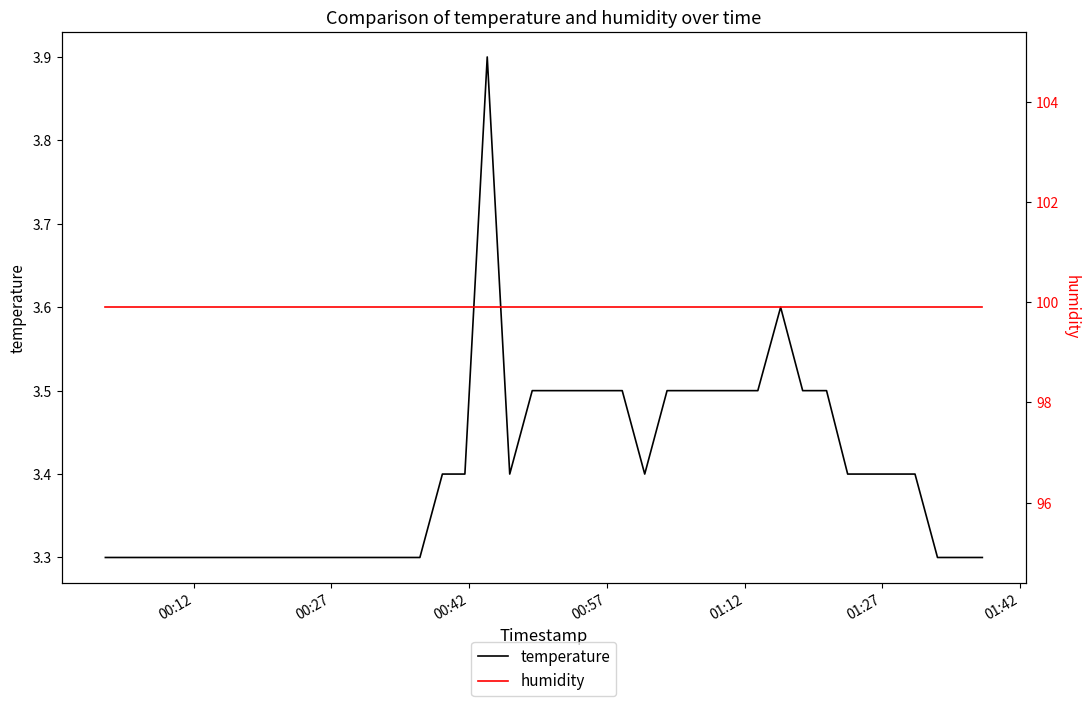

How many temperature values are between 3 and 4?

40